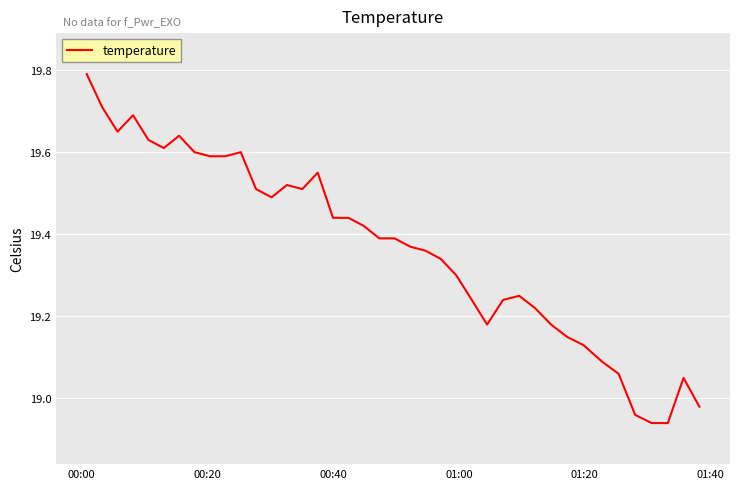

What is the greatest value displayed?

19.8